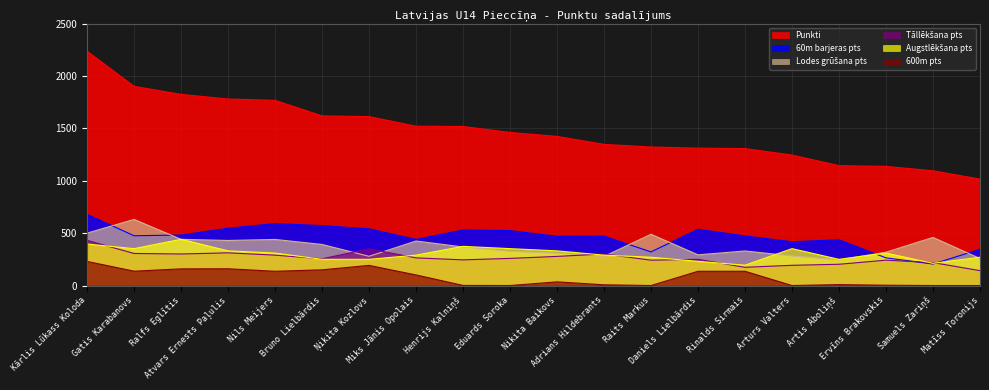

What is the lowest value of the Punkti series?

1016